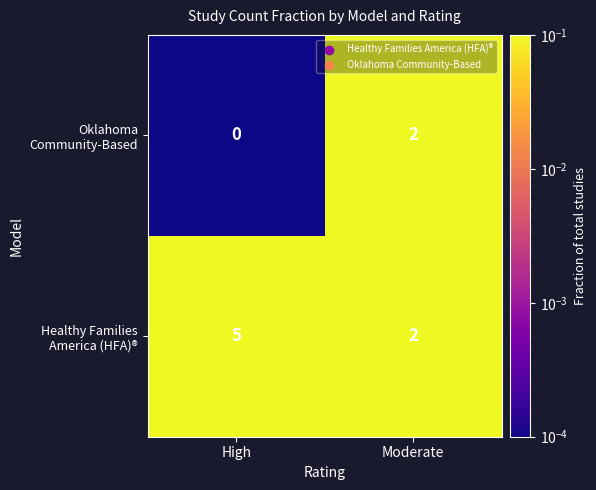

At which category does the chart reach its minimum across all series?

High